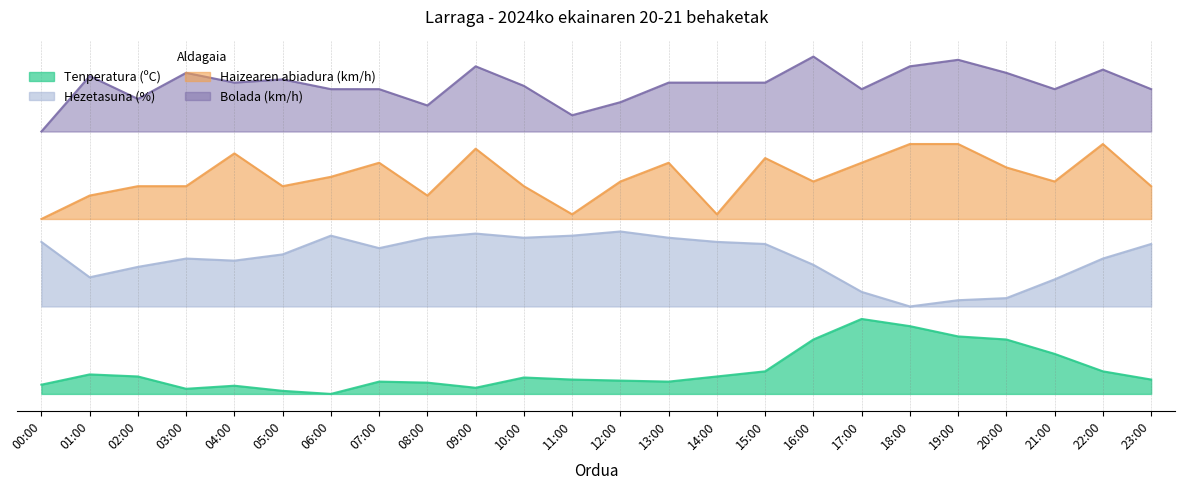

What is the sum of the Hezetasuna (%) values at 13:00 and 07:00?

120.8